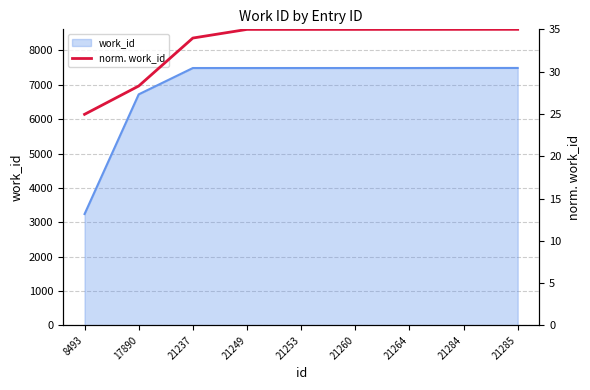

What is the sum of all values?

297.2